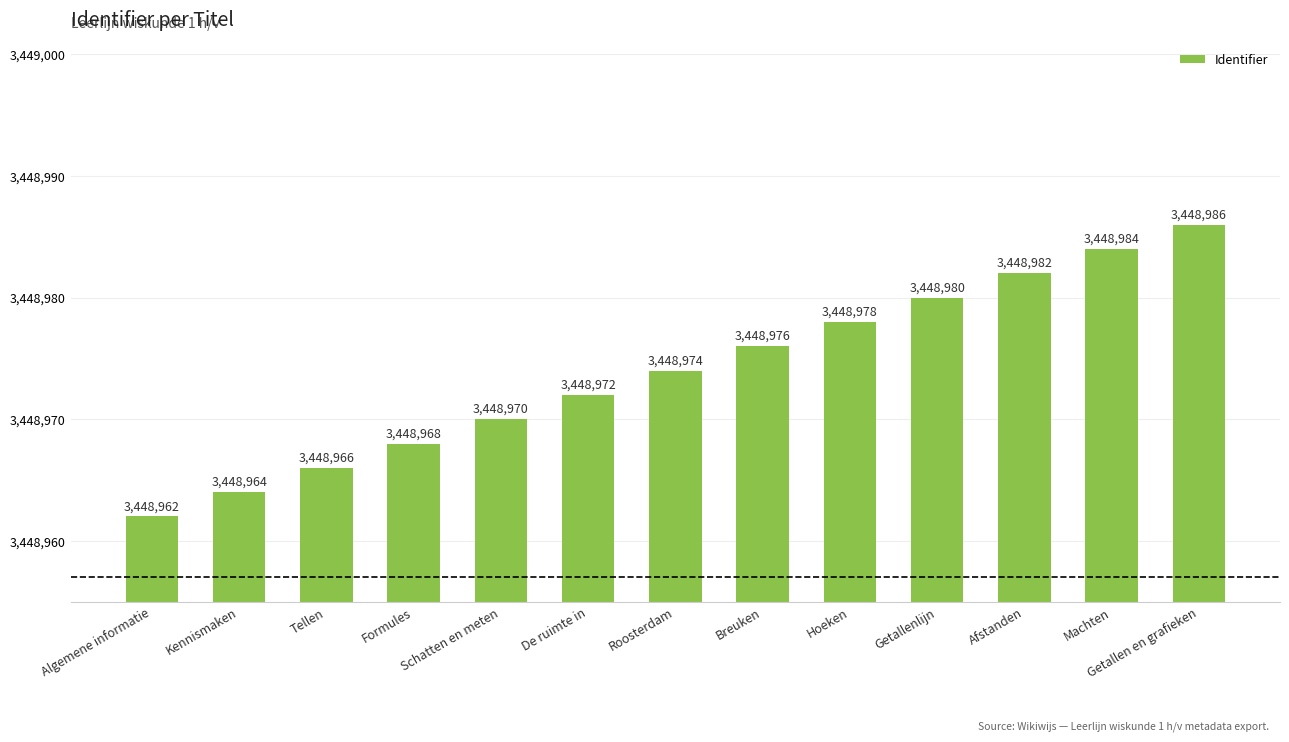

What value does the data have at Kennismaken?

3448964